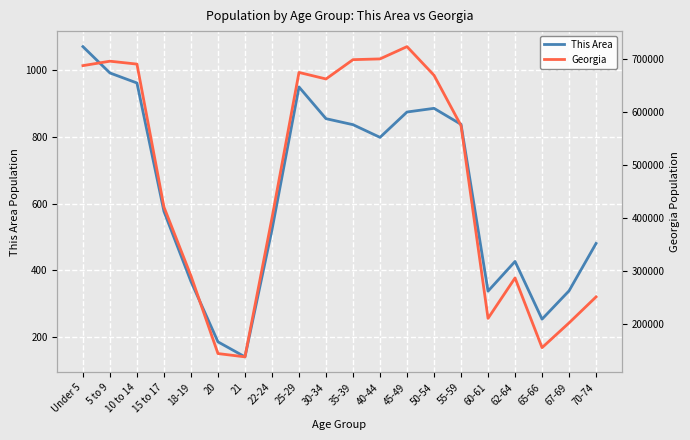

The value of This Area at 30-34 is 855. True or false?

True